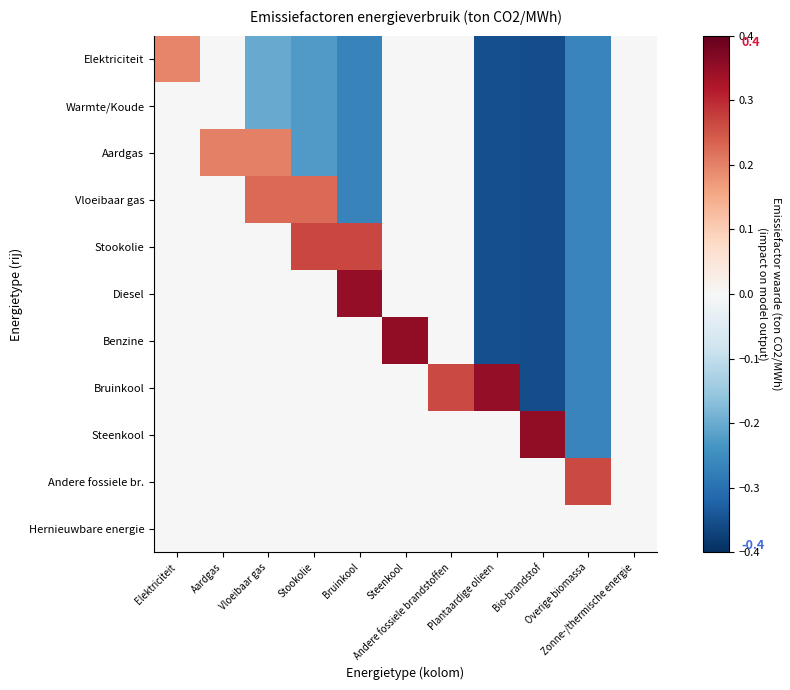

What is the difference between the highest and lowest values at Andere fossiele brandstoffen?

0.3